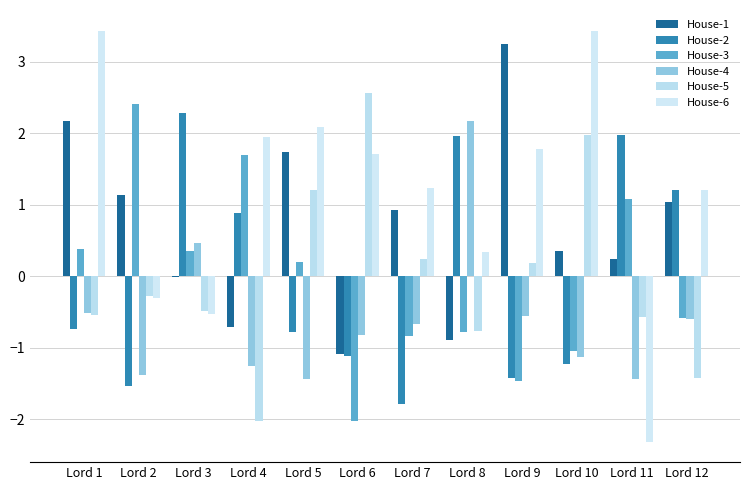

What is the difference between the maximum and second lowest values in the House-5 series?

4.0